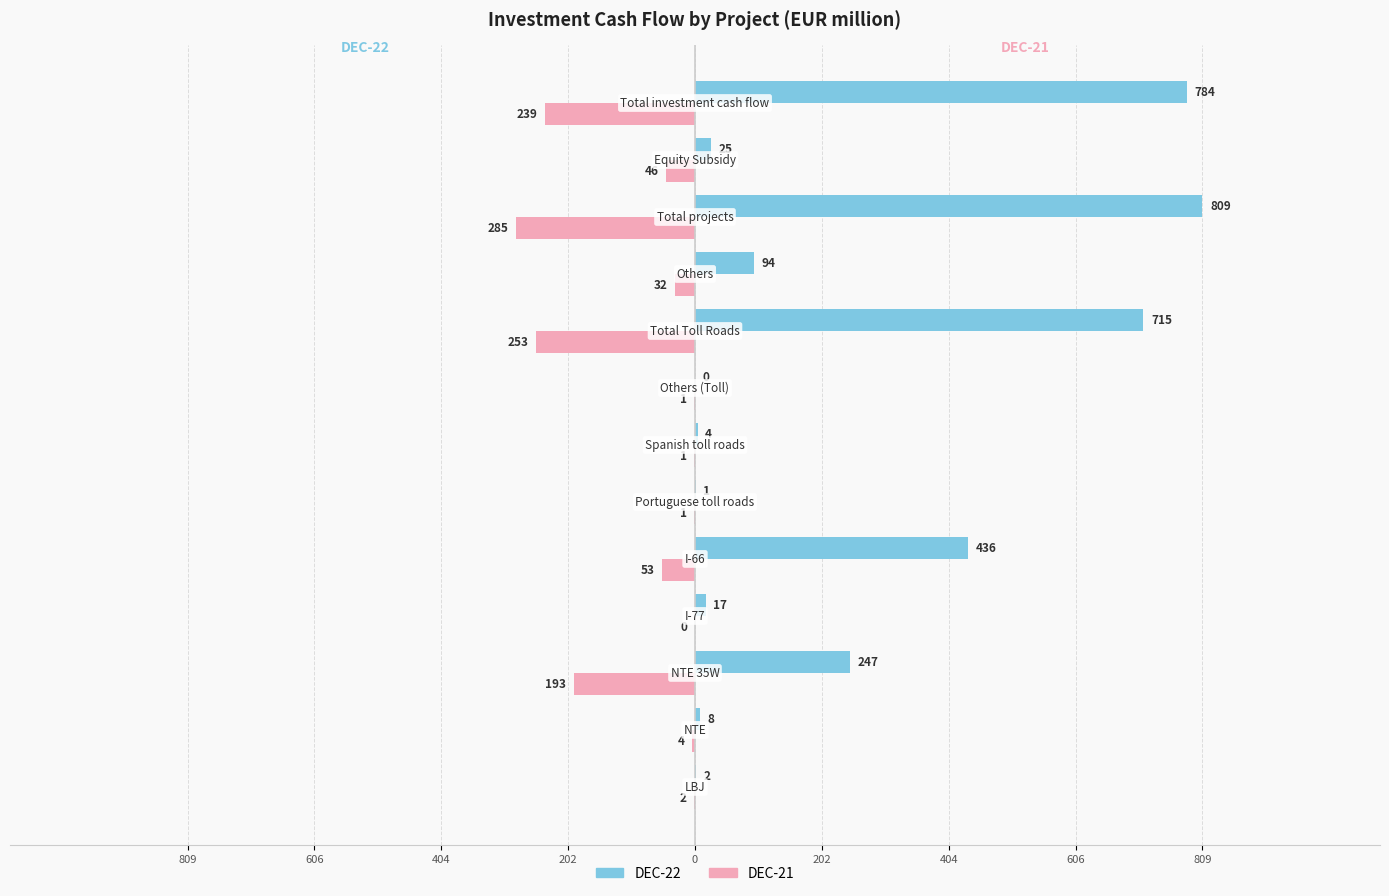

What are all the series names shown in the legend?

DEC-22, DEC-21